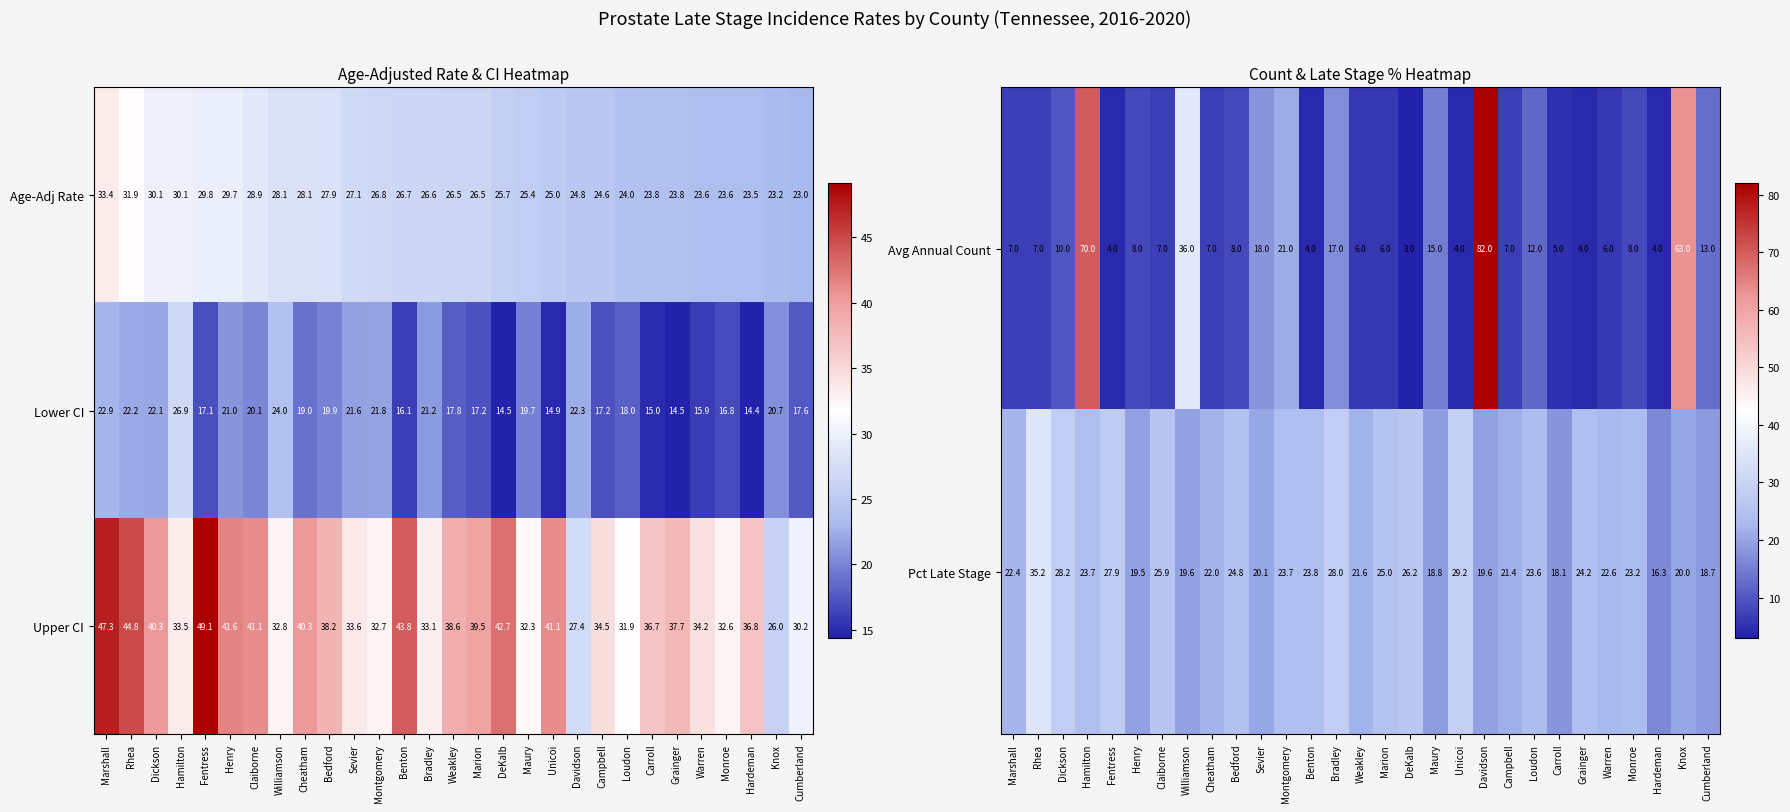

True or false: Upper CI has a value of 43.8 at Benton.

True